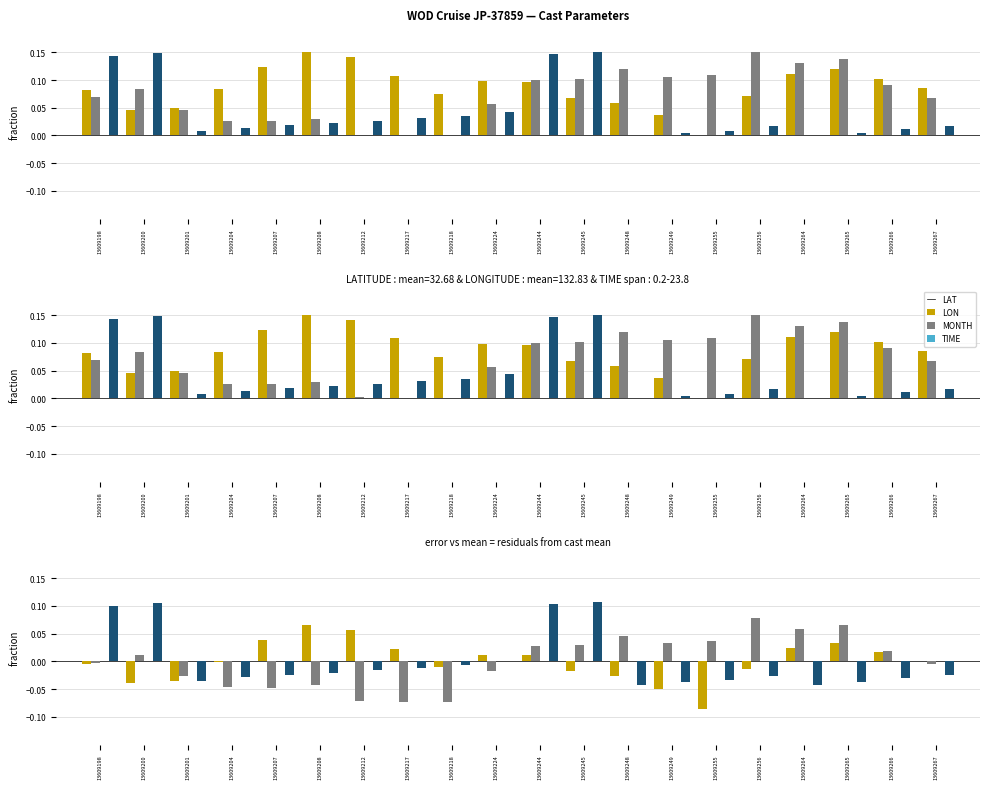

What is the difference between the second highest and second lowest values in the LONGITUDE series?

0.1